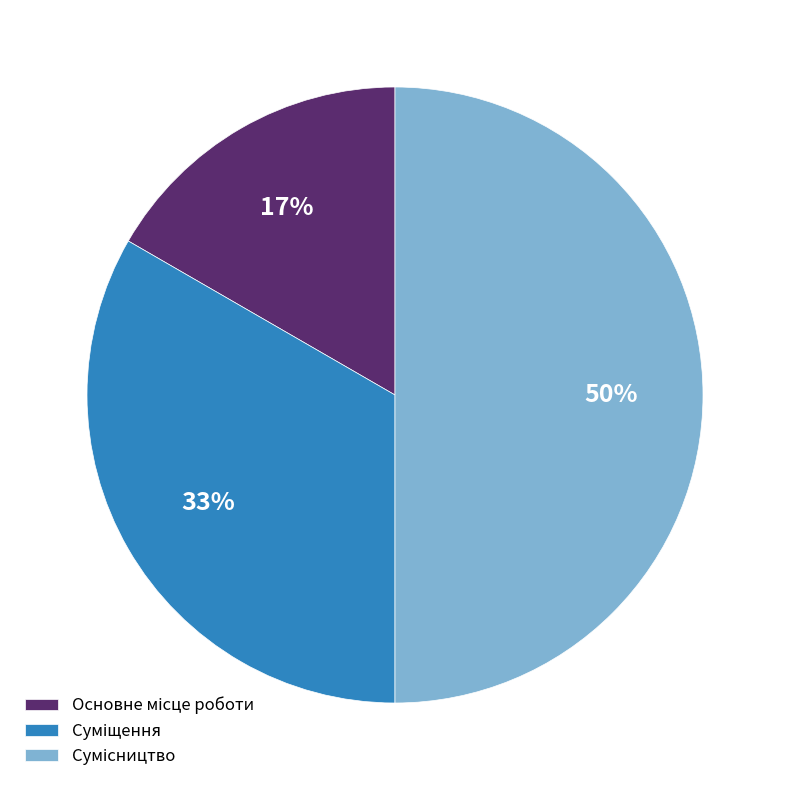

To the nearest percent, what is the difference between the largest and smallest slice percentages?

33%